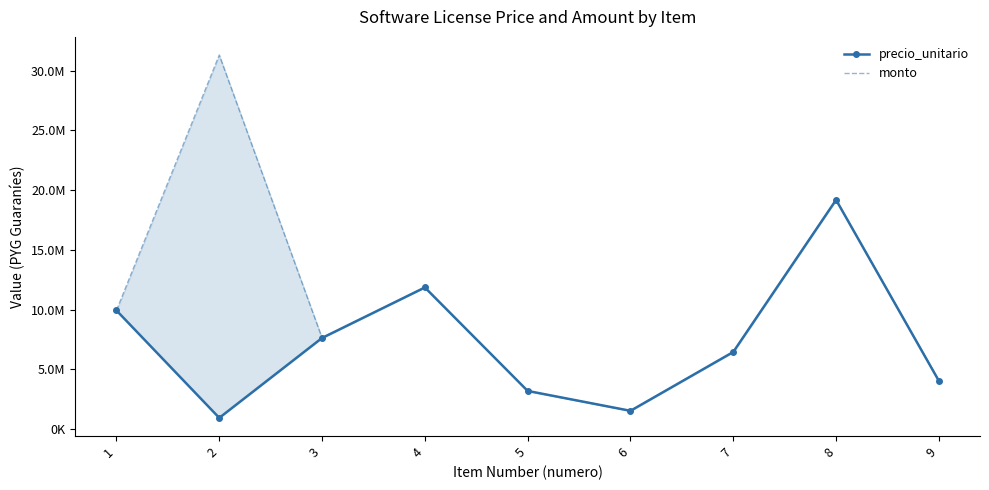

What is the highest value of the monto series?

31294164